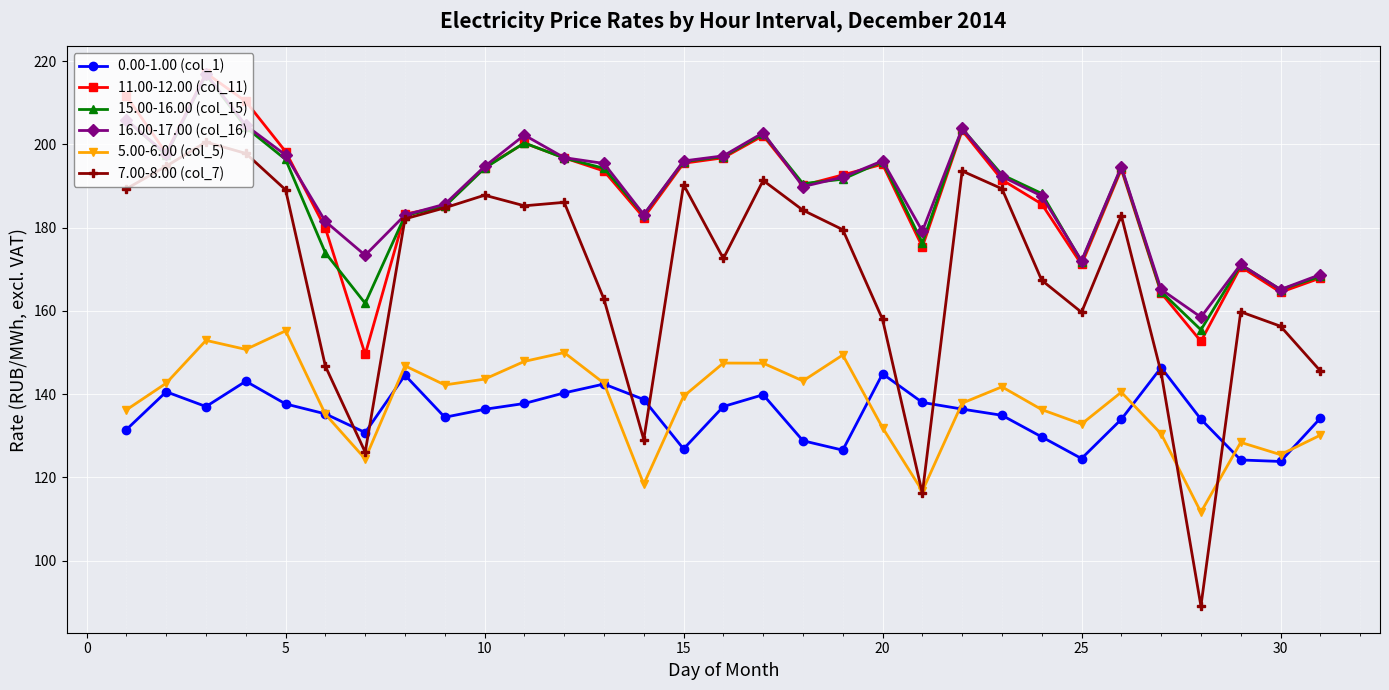

True or false: 15.00-16.00 (col_15) and 0.00-1.00 (col_1) cross at least once.

False